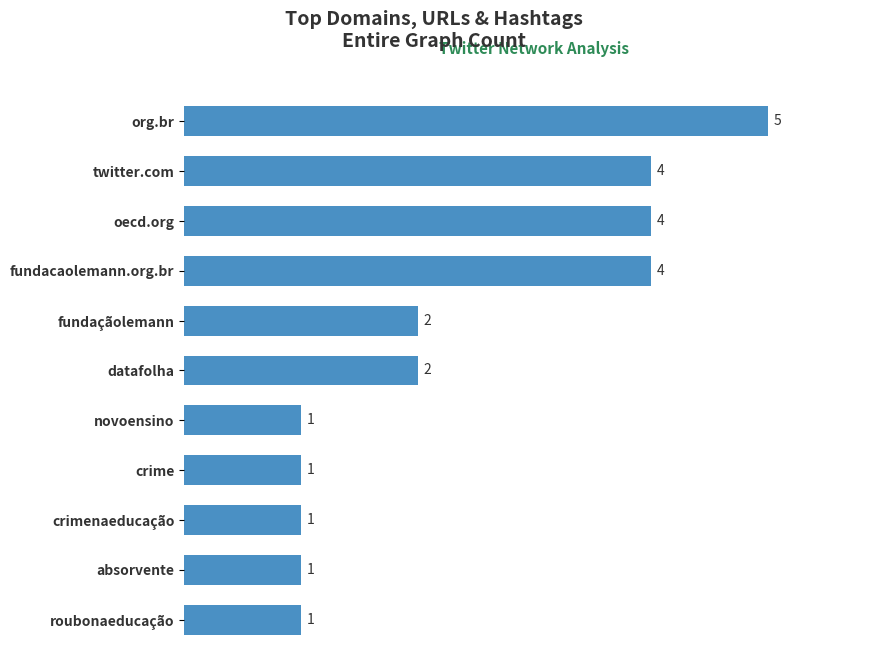

Does the chart contain stacked bars?

No